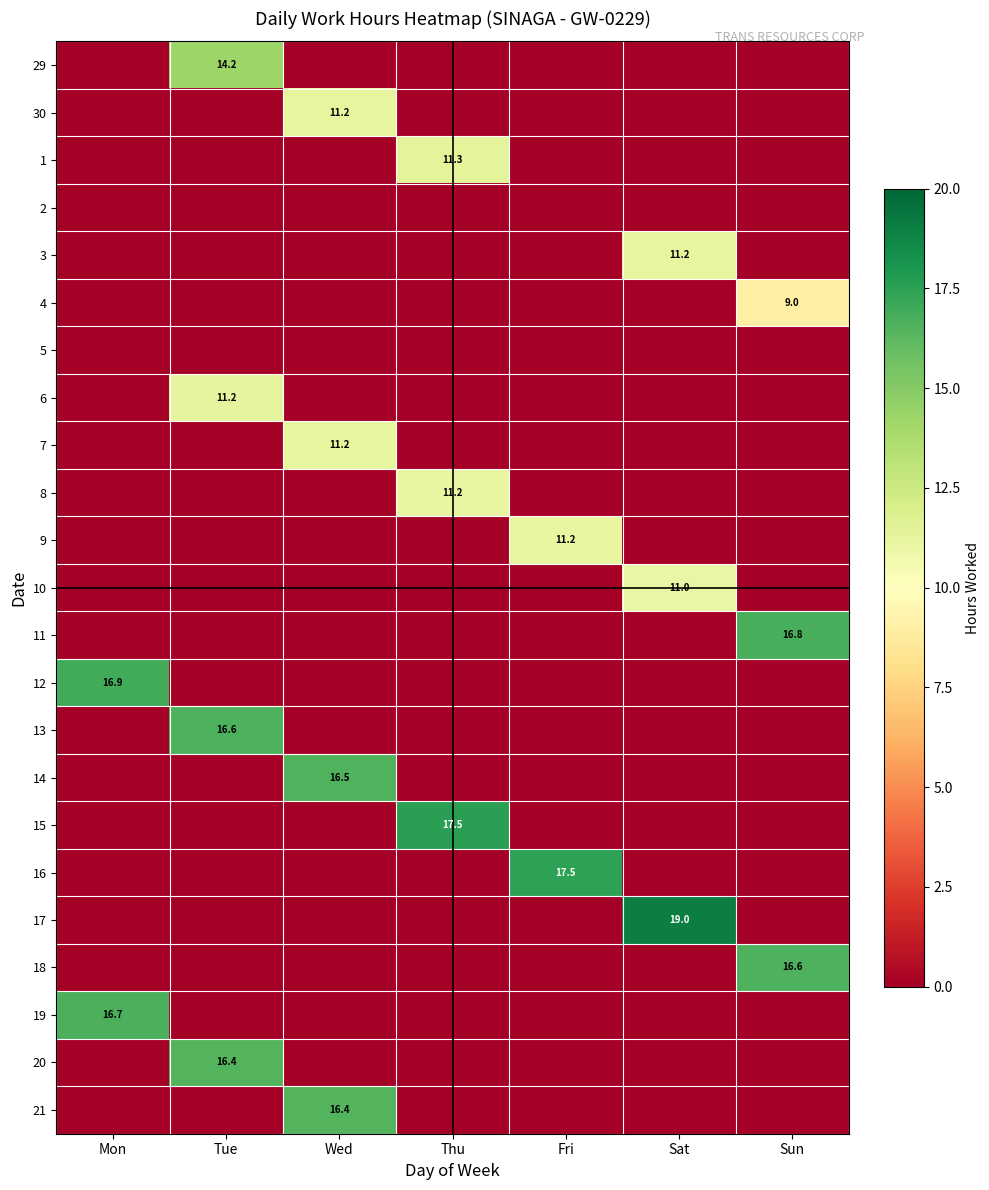

Which category has the lowest value across all series?

Mon